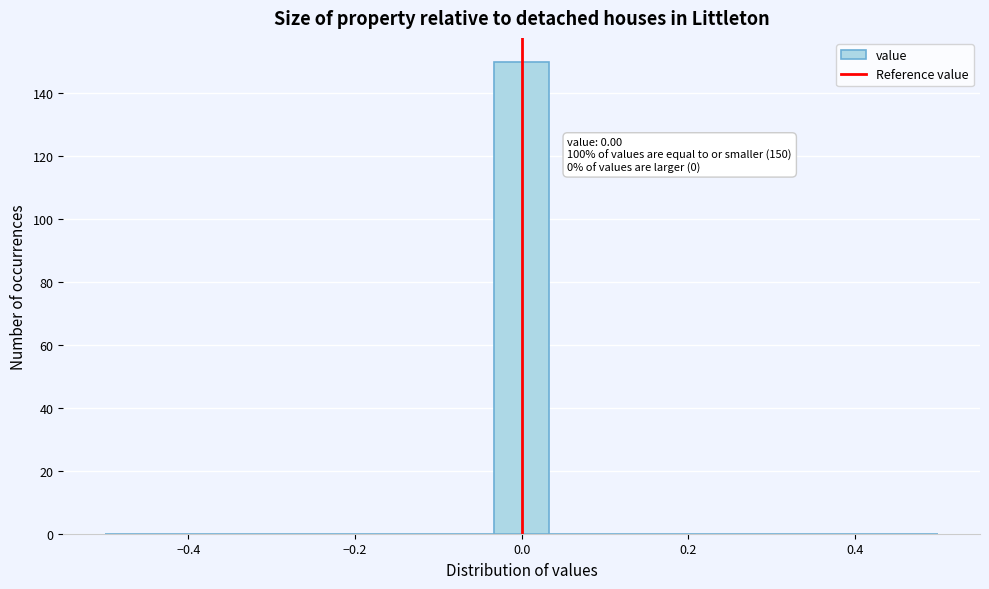

Around what value on the x-axis is the tallest bar? Give the approximate position of its centre, as read against the axis.

0.00